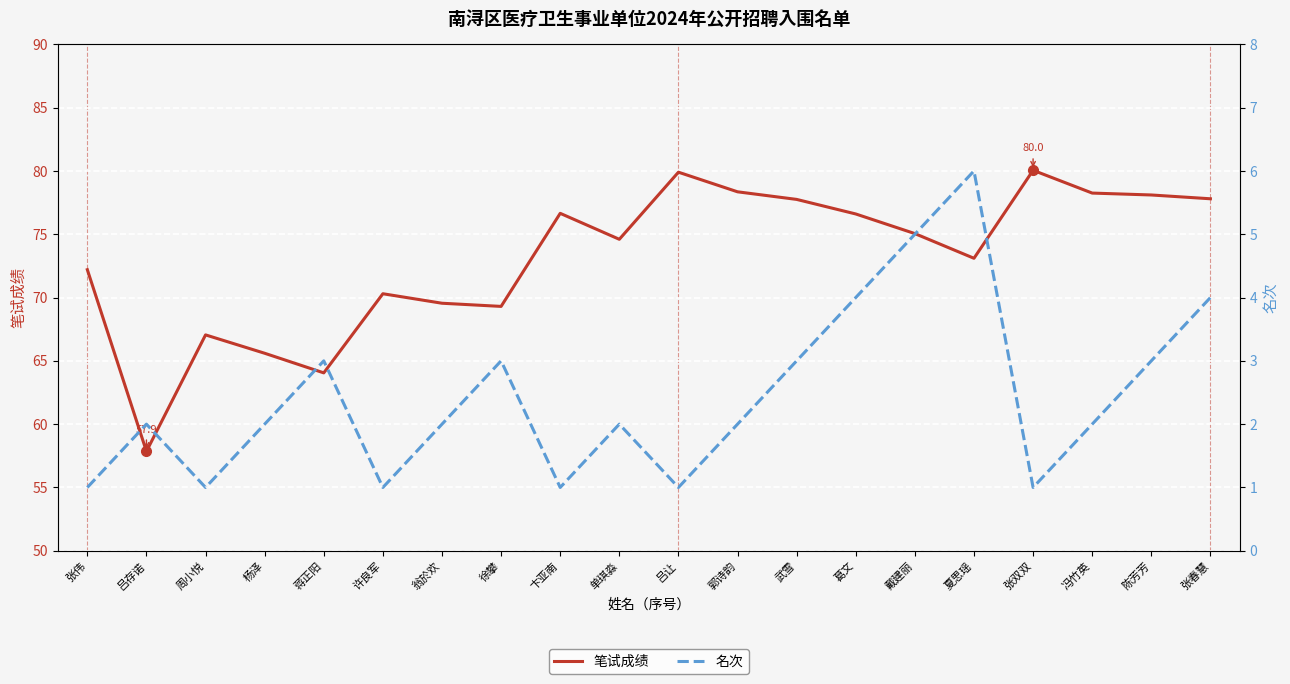

What is the approximate value of 名次 at 张伟?

1.0